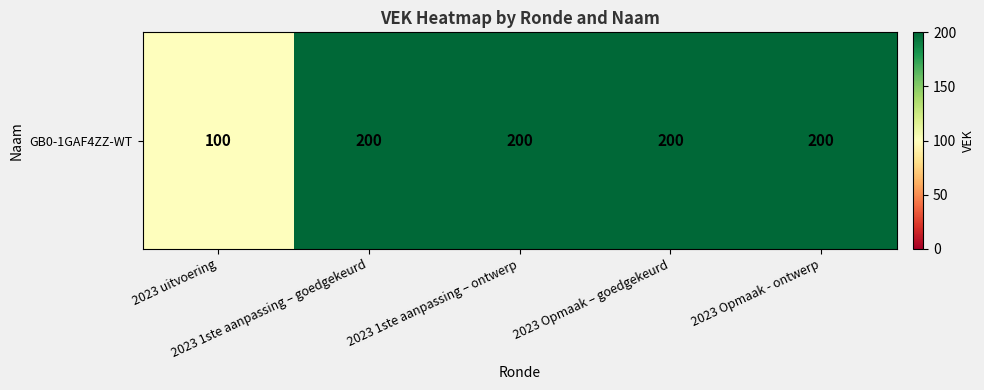

Reading left to right, transcribe all the data shown in this chart.

2023 uitvoering=100	2023 1ste aanpassing – goedgekeurd=200	2023 1ste aanpassing – ontwerp=200	2023 Opmaak – goedgekeurd=200	2023 Opmaak - ontwerp=200